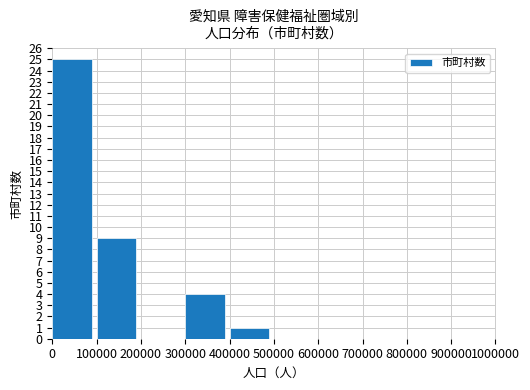

The chart shows a value of -17 at 700000. True or false?

False